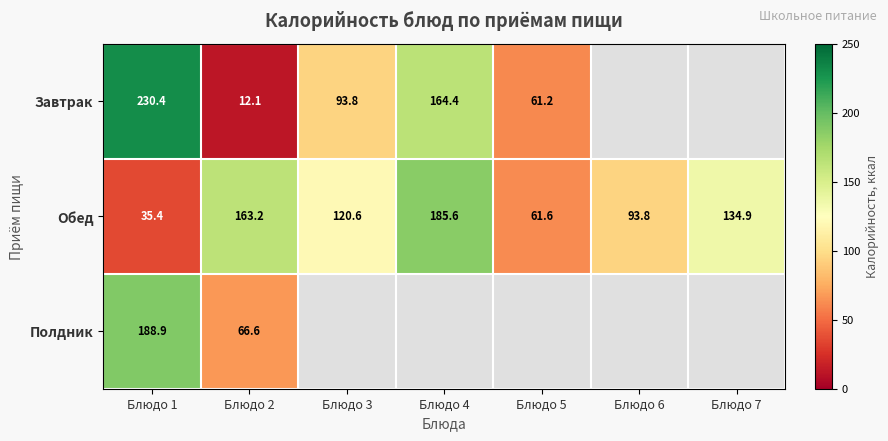

Between Блюдо 4 and Блюдо 1, which is larger?

Блюдо 1